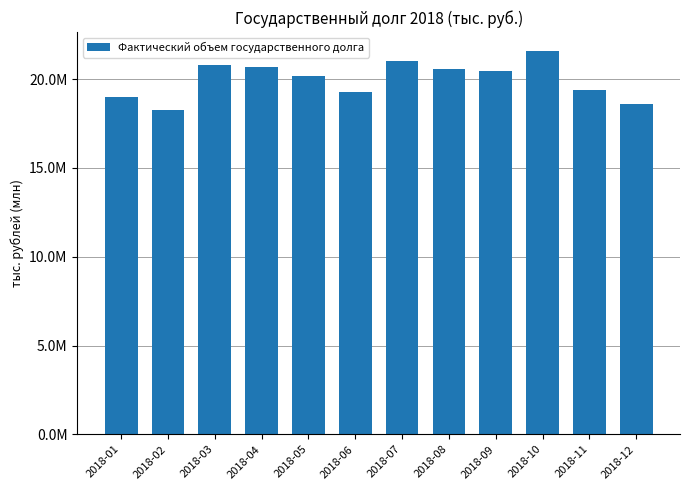

Where does the data first go above 20482689?

2018-03